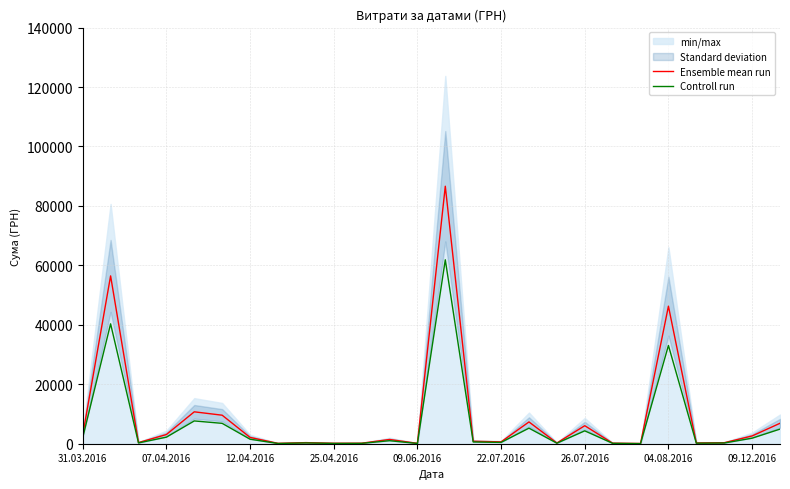

What is the approximate value of Controll run at 09.12.2016?

1865.0